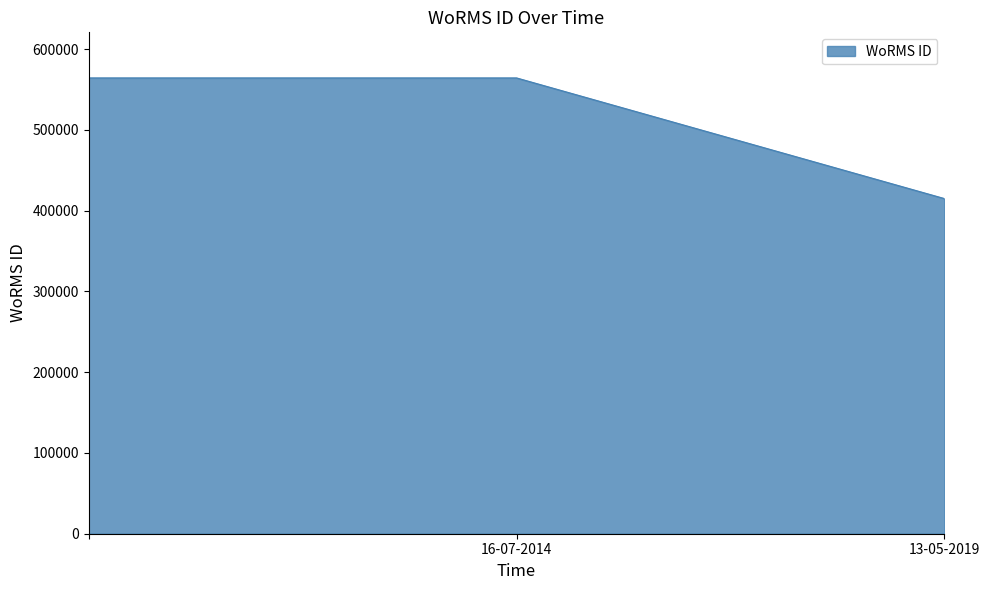

What is the average value?

514683